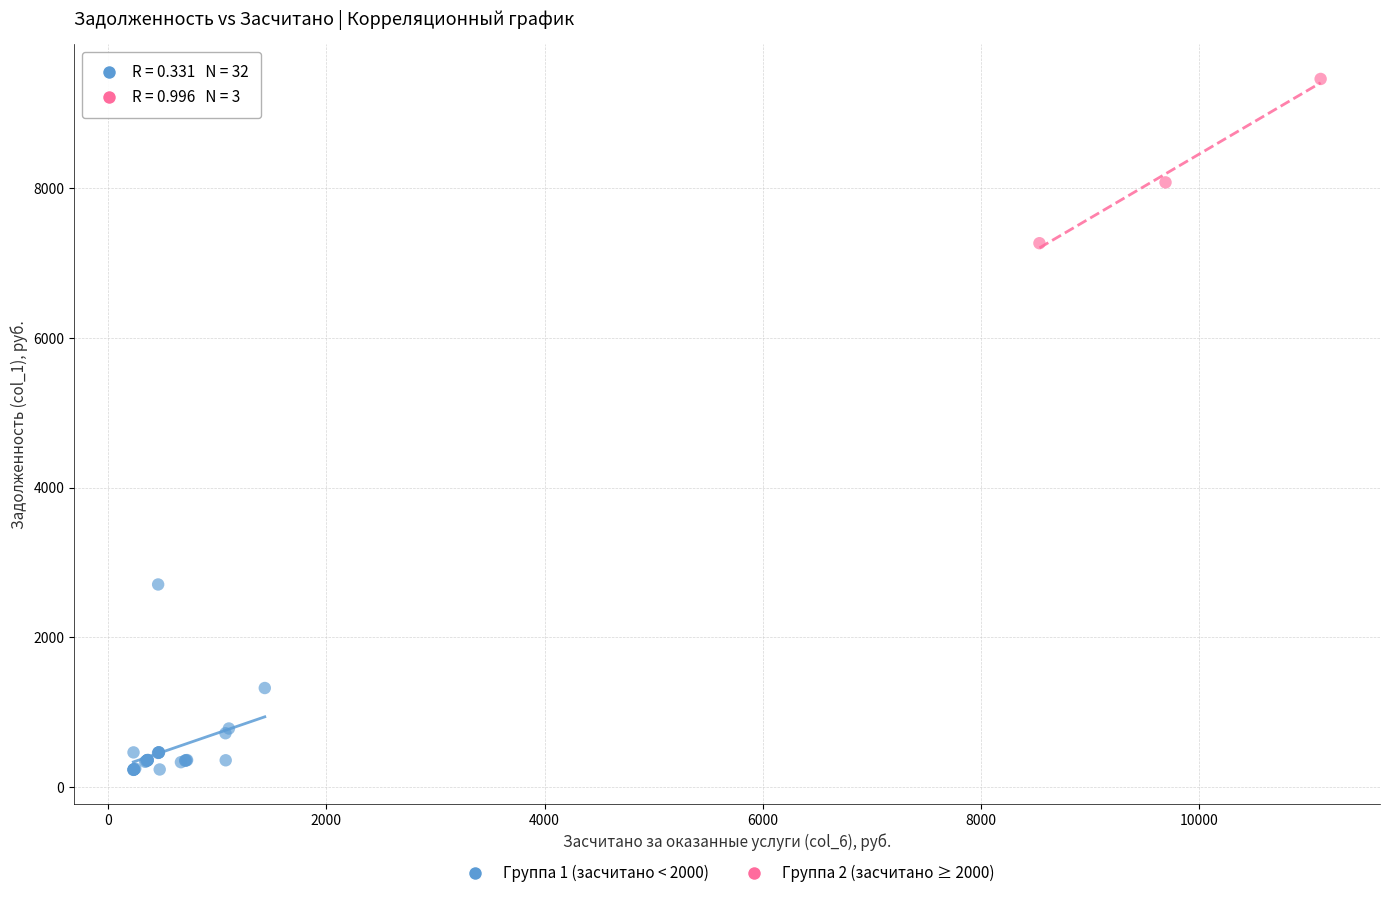

What are all the series names shown in the legend?

Группа 1 (засчитано < 2000), Группа 2 (засчитано ≥ 2000)